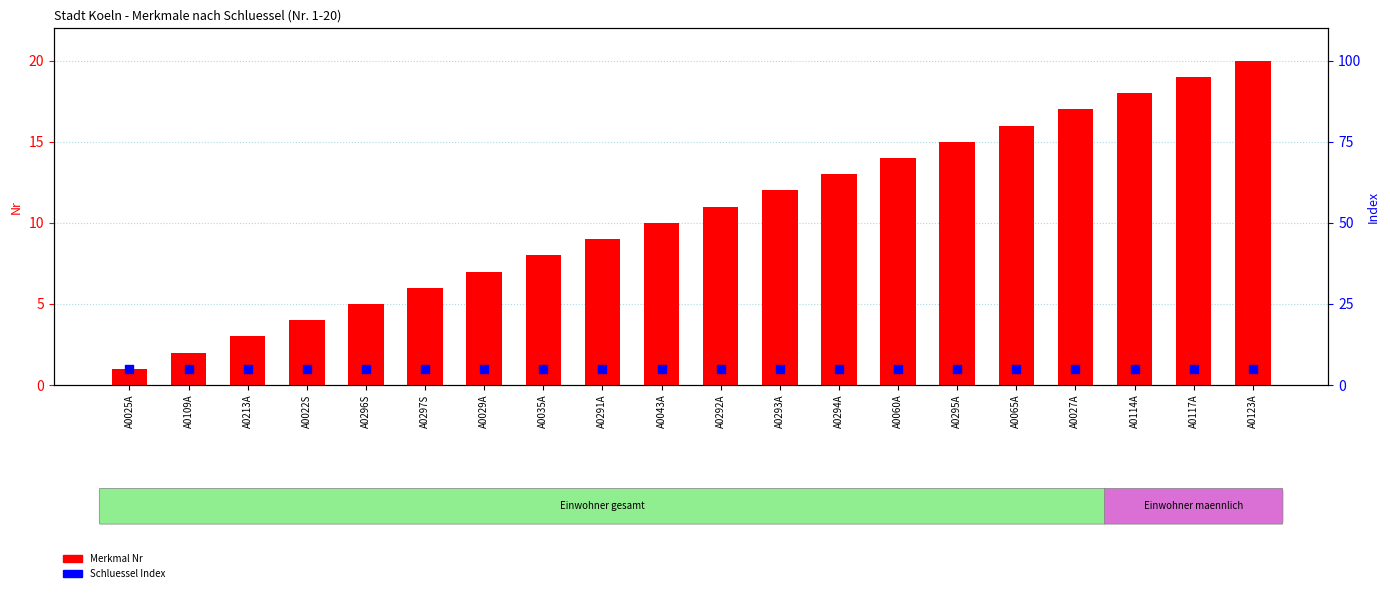

Which series has the widest spread of Y values?

Merkmal Nr